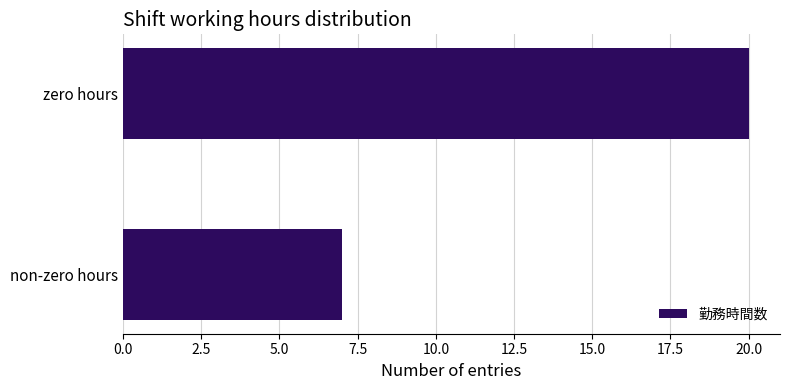

Rank the categories by value from highest to lowest.

zero hours, non-zero hours